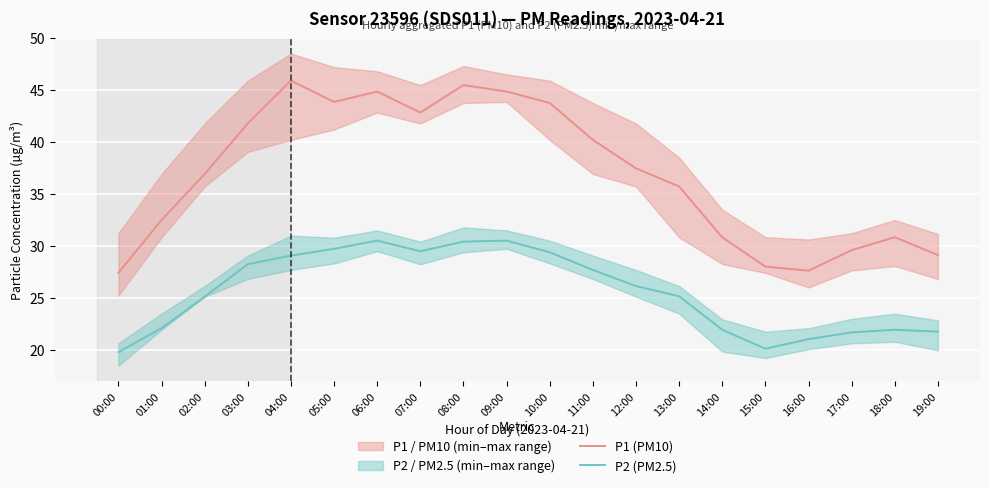

At which category does the chart reach its peak across all series?

04:00